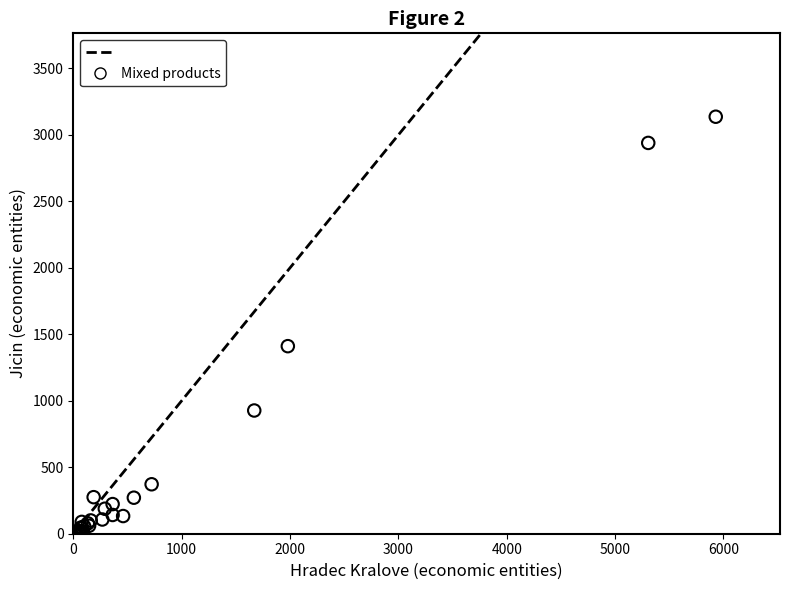

What Y value in the scatter plot is closest to 1568?

1411